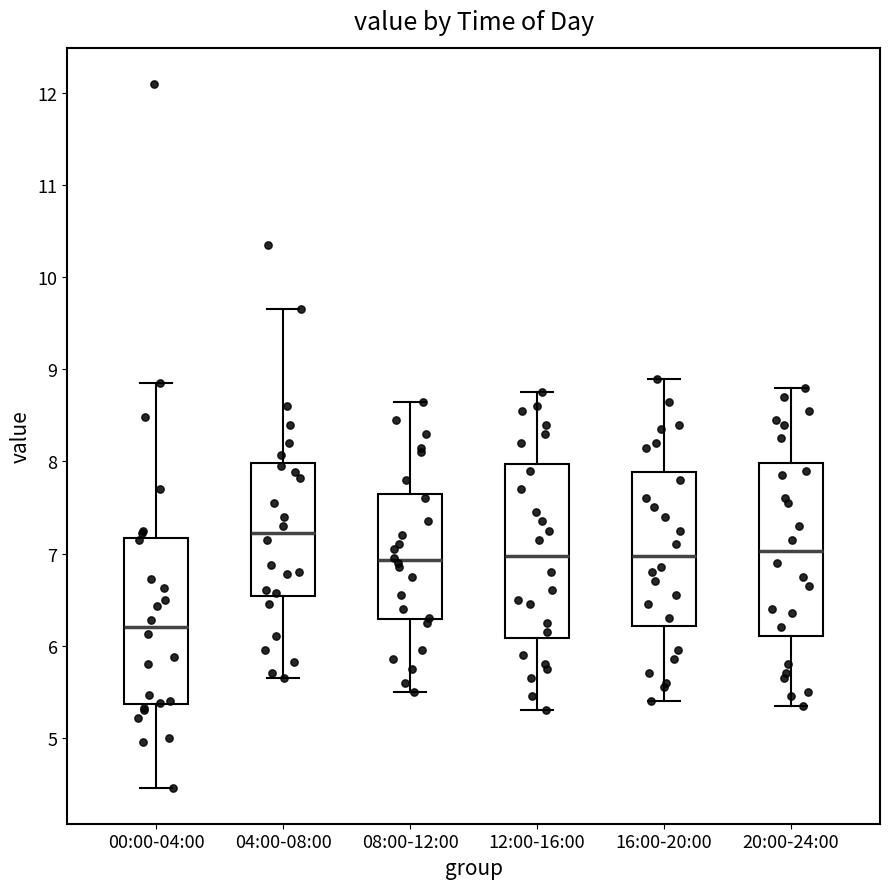

Which box's median line is the lowest?

00:00-04:00